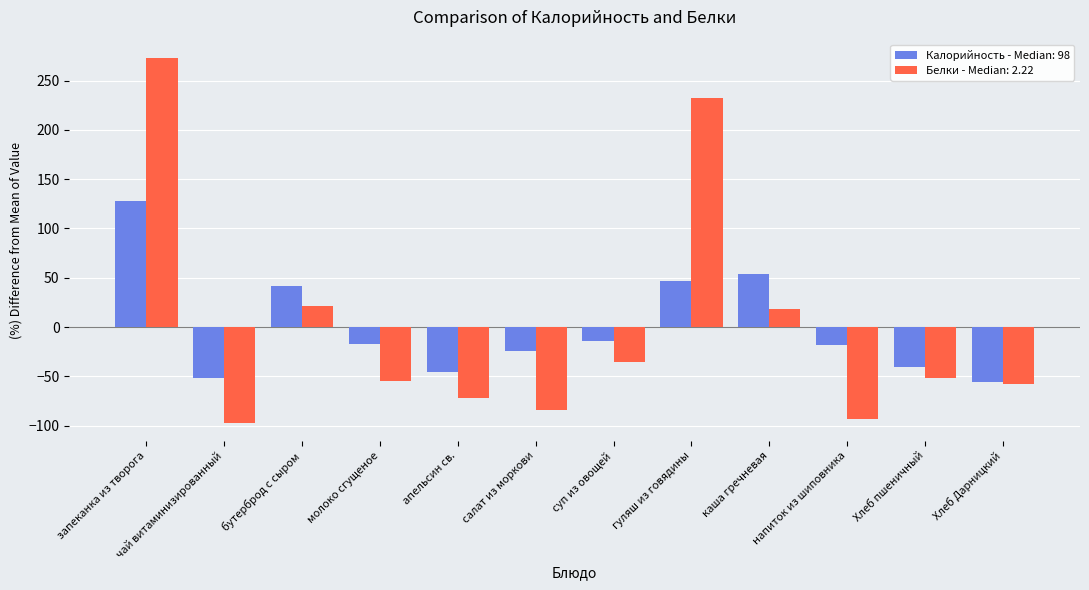

How many data points in Калорийность - Median: 98 are above -17?

5